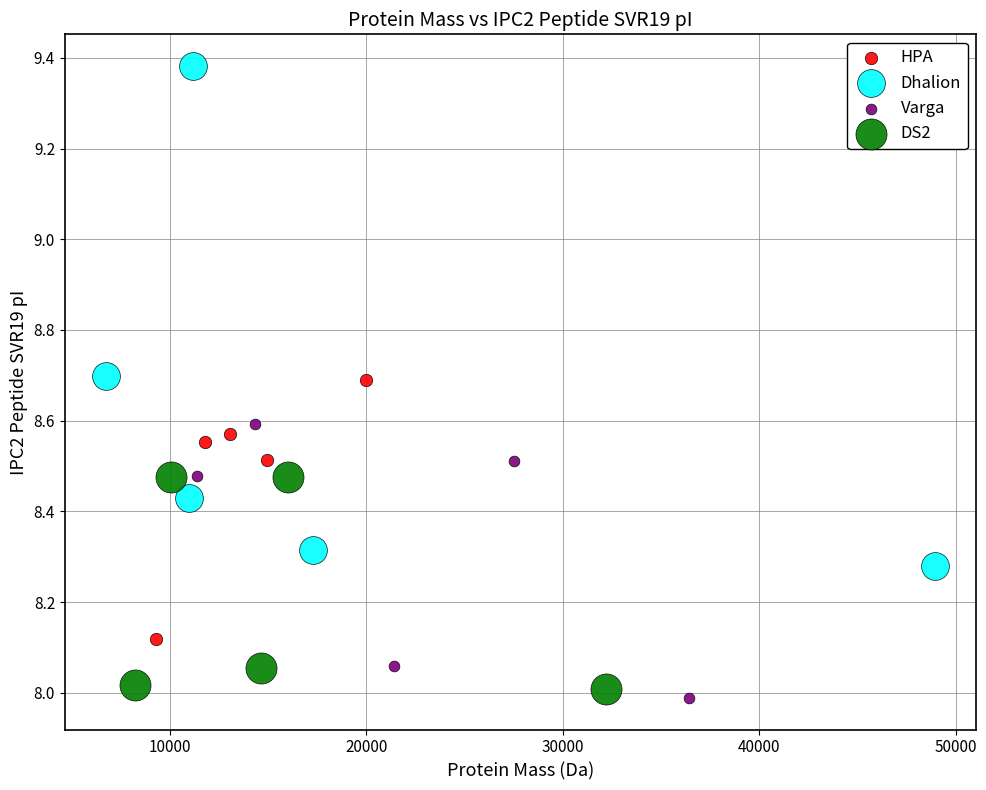

Which series reaches the minimum Y coordinate?

Varga